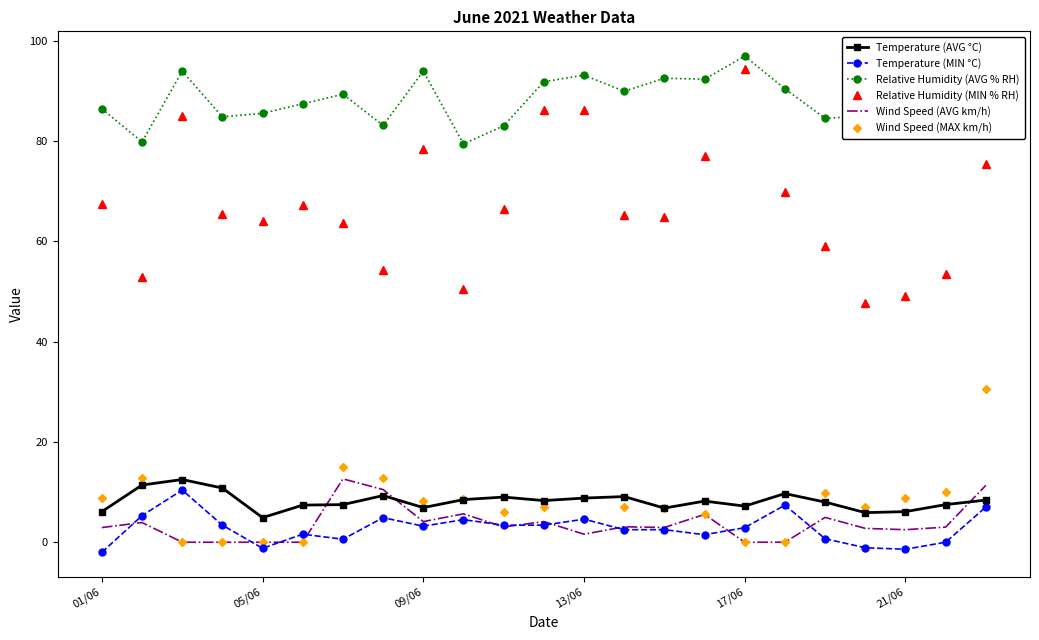

Which series has the largest total across all categories?

Relative Humidity (AVG % RH)